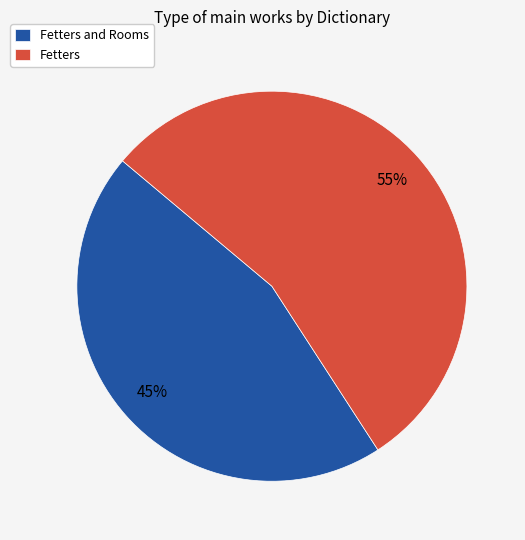

To the nearest percent, what portion does Fetters represent?

55%